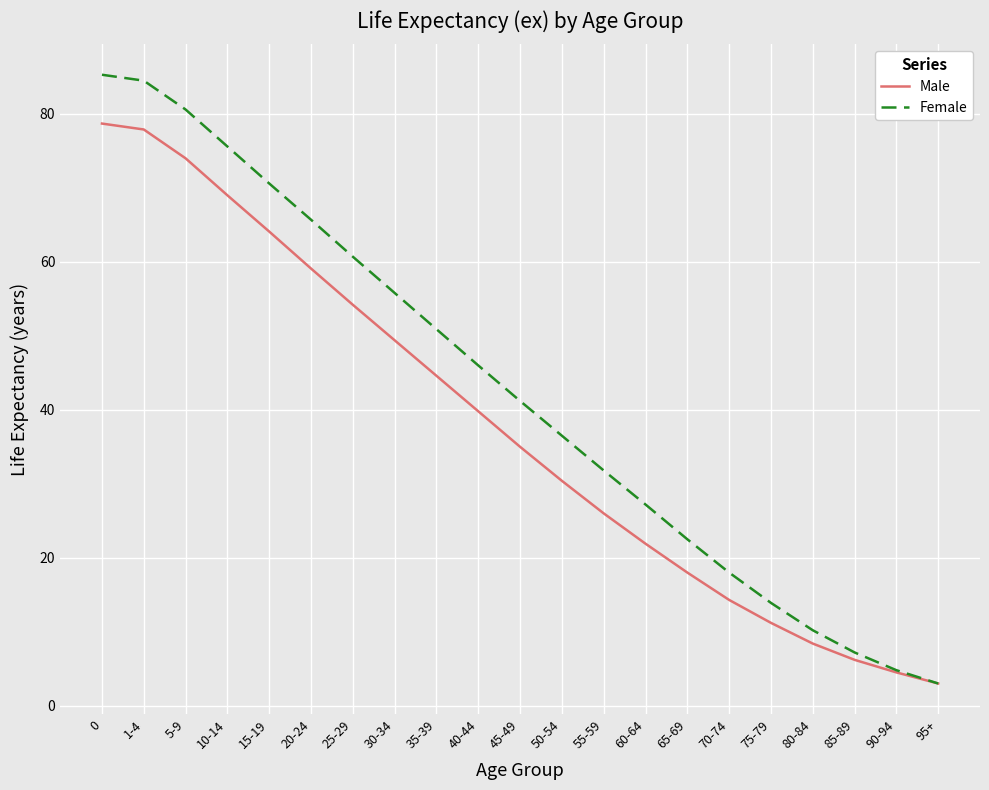

What is the minimum value shown in the chart?

3.0